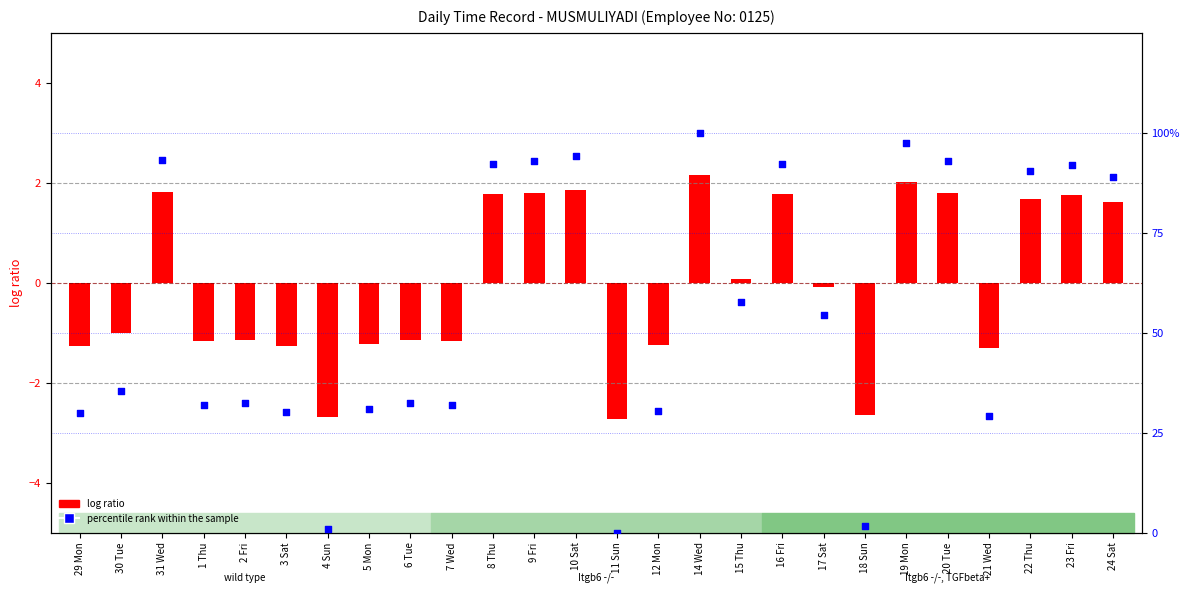

At how many categories does at least one series exceed 25?

23